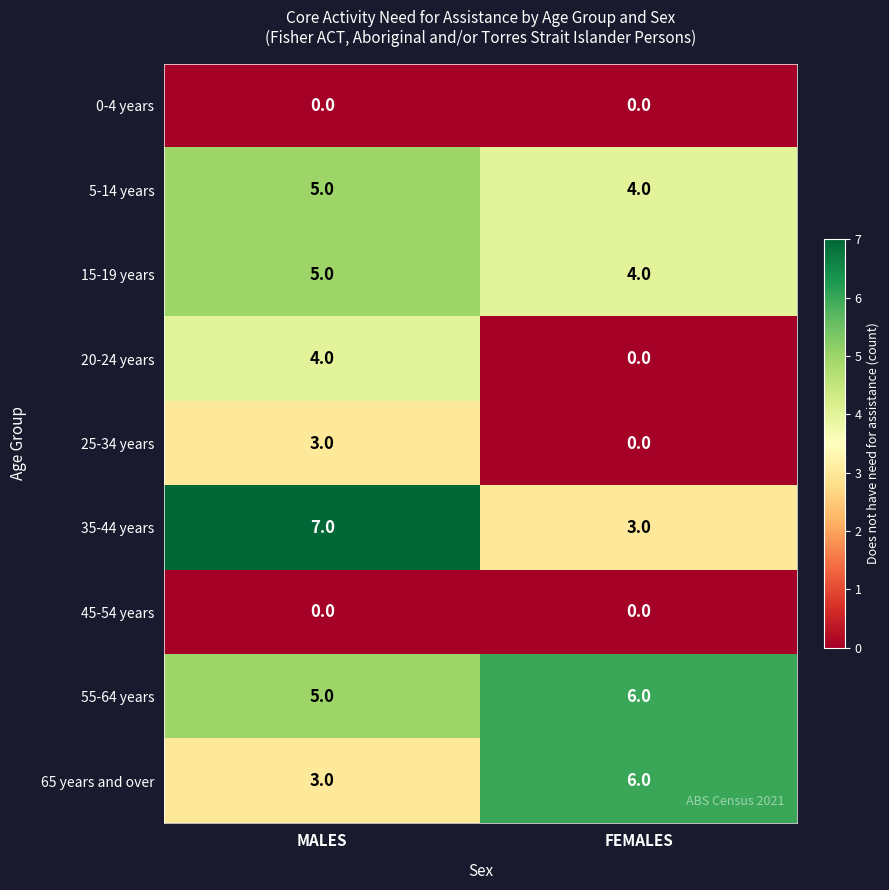

Reading left to right, extract all data points from this chart.

0-4 years: 0	0
5-14 years: 5	4
15-19 years: 5	4
20-24 years: 4	0
25-34 years: 3	0
35-44 years: 7	3
45-54 years: 0	0
55-64 years: 5	6
65 years and over: 3	6